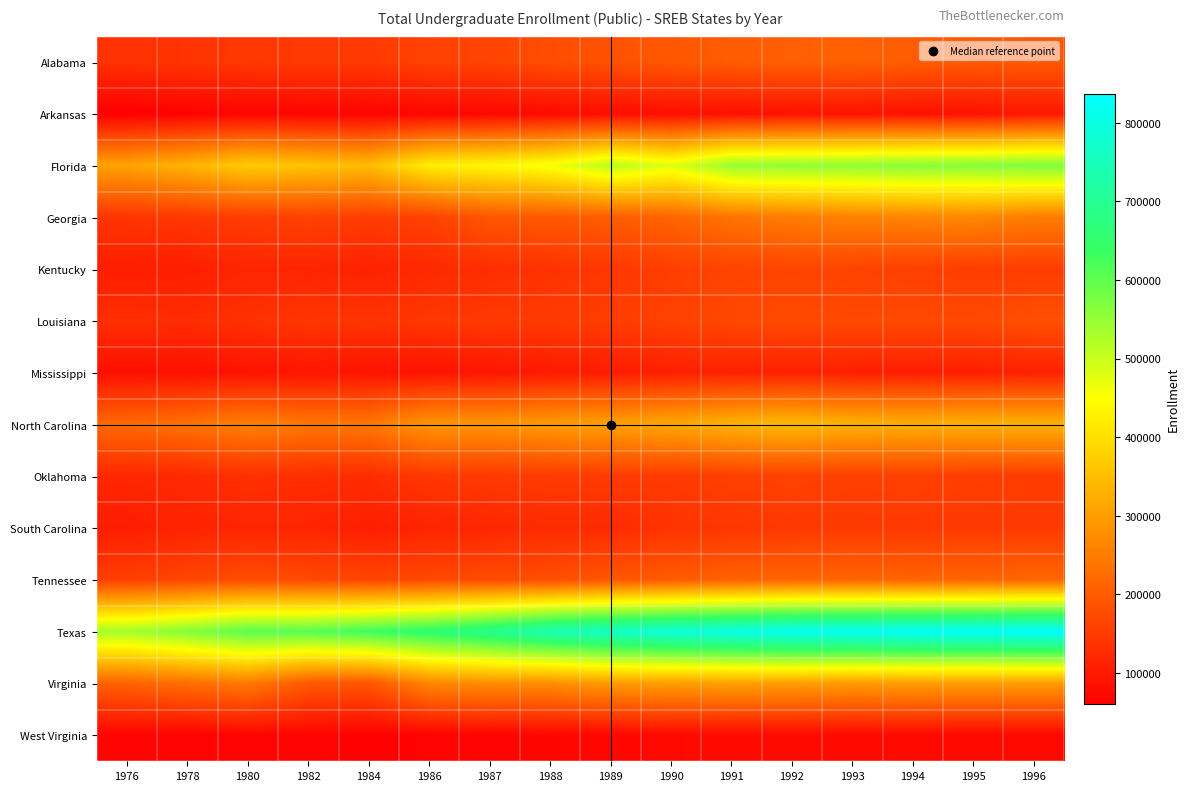

What is the difference between the highest and lowest values at 1992?

744071